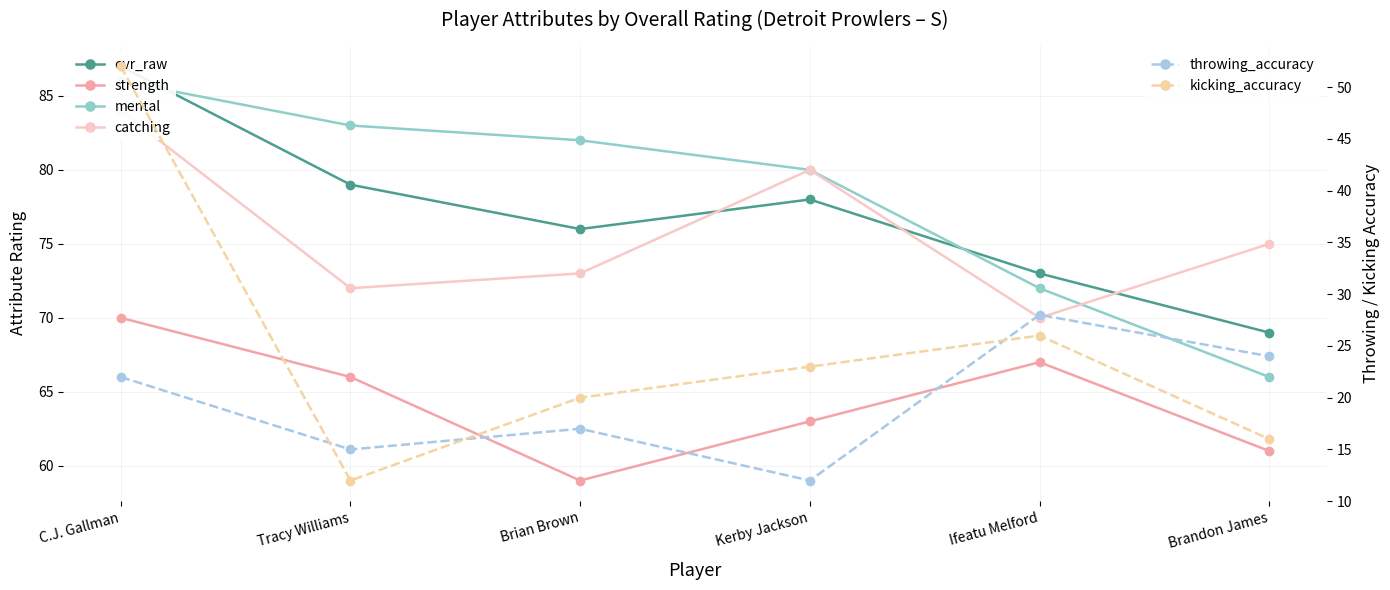

Reading right to left, transcribe all the data shown in this chart.

ovr_raw: Brandon James=69	Ifeatu Melford=73	Kerby Jackson=78	Brian Brown=76	Tracy Williams=79	C.J. Gallman=87
strength: Brandon James=61	Ifeatu Melford=67	Kerby Jackson=63	Brian Brown=59	Tracy Williams=66	C.J. Gallman=70
mental: Brandon James=66	Ifeatu Melford=72	Kerby Jackson=80	Brian Brown=82	Tracy Williams=83	C.J. Gallman=86
catching: Brandon James=75	Ifeatu Melford=70	Kerby Jackson=80	Brian Brown=73	Tracy Williams=72	C.J. Gallman=84
throwing_accuracy: Brandon James=24	Ifeatu Melford=28	Kerby Jackson=12	Brian Brown=17	Tracy Williams=15	C.J. Gallman=22
kicking_accuracy: Brandon James=16	Ifeatu Melford=26	Kerby Jackson=23	Brian Brown=20	Tracy Williams=12	C.J. Gallman=52